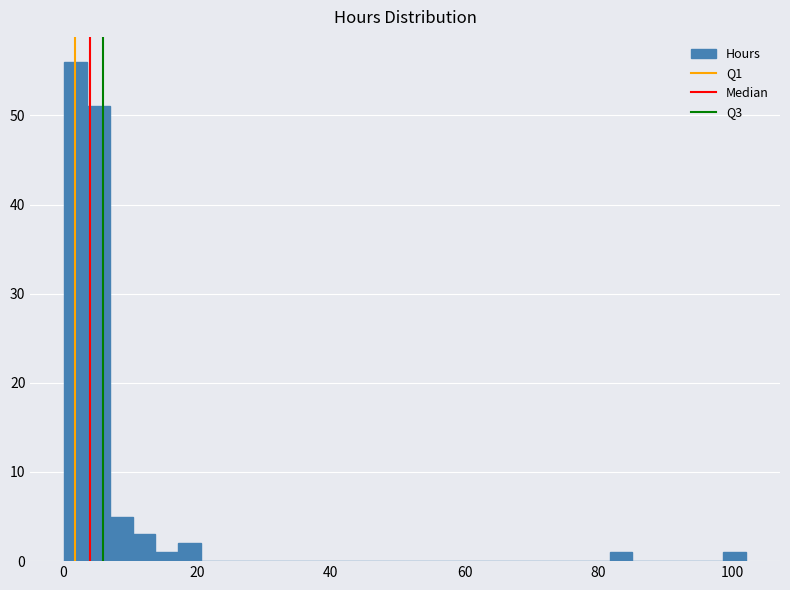

Read against the x-axis, roughly where is the centre of the tallest bar?

2